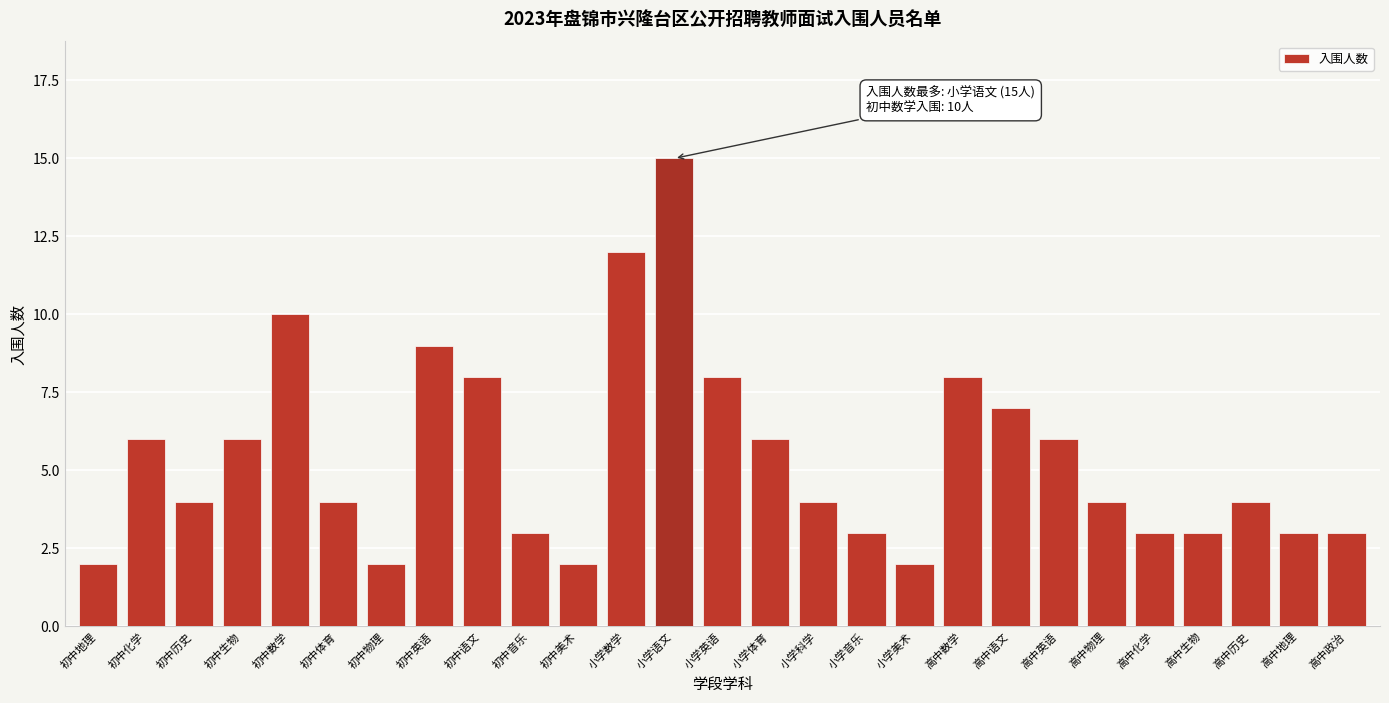

Reading left to right, list all the values displayed in this chart.

初中地理=2	初中化学=6	初中历史=4	初中生物=6	初中数学=10	初中体育=4	初中物理=2	初中英语=9	初中语文=8	初中音乐=3	初中美术=2	小学数学=12	小学语文=15	小学英语=8	小学体育=6	小学科学=4	小学音乐=3	小学美术=2	高中数学=8	高中语文=7	高中英语=6	高中物理=4	高中化学=3	高中生物=3	高中历史=4	高中地理=3	高中政治=3